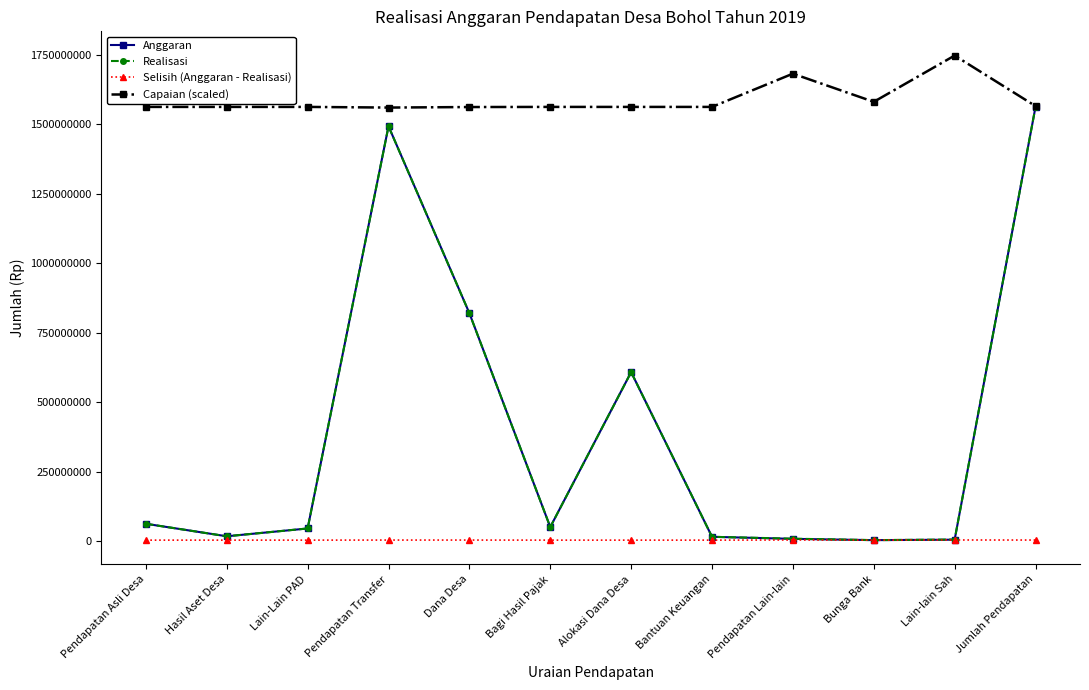

How many values in the Selisih (Anggaran - Realisasi) series are below 3035205?

6